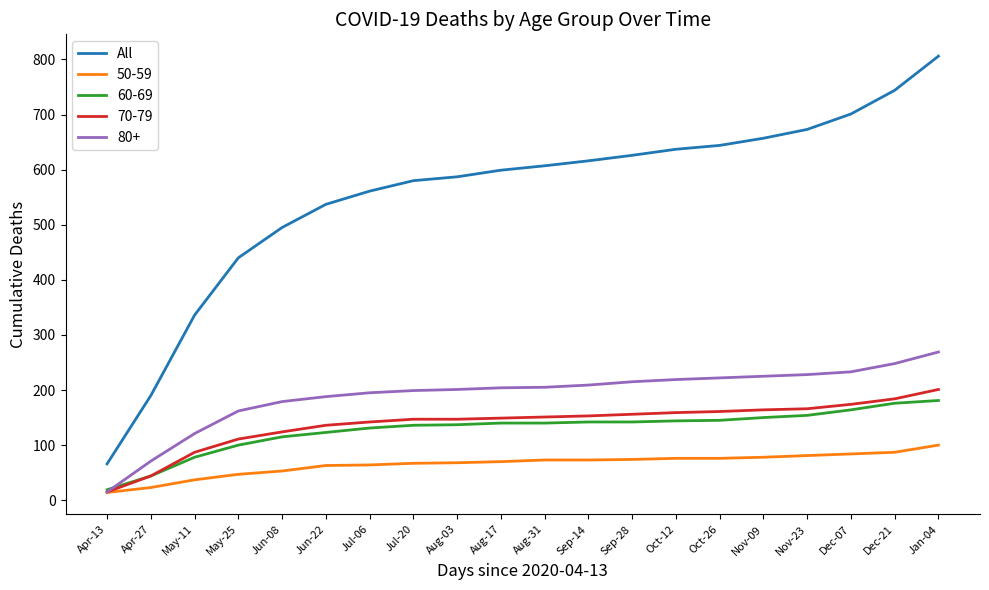

Which category has the lowest value across all series?

Apr-13